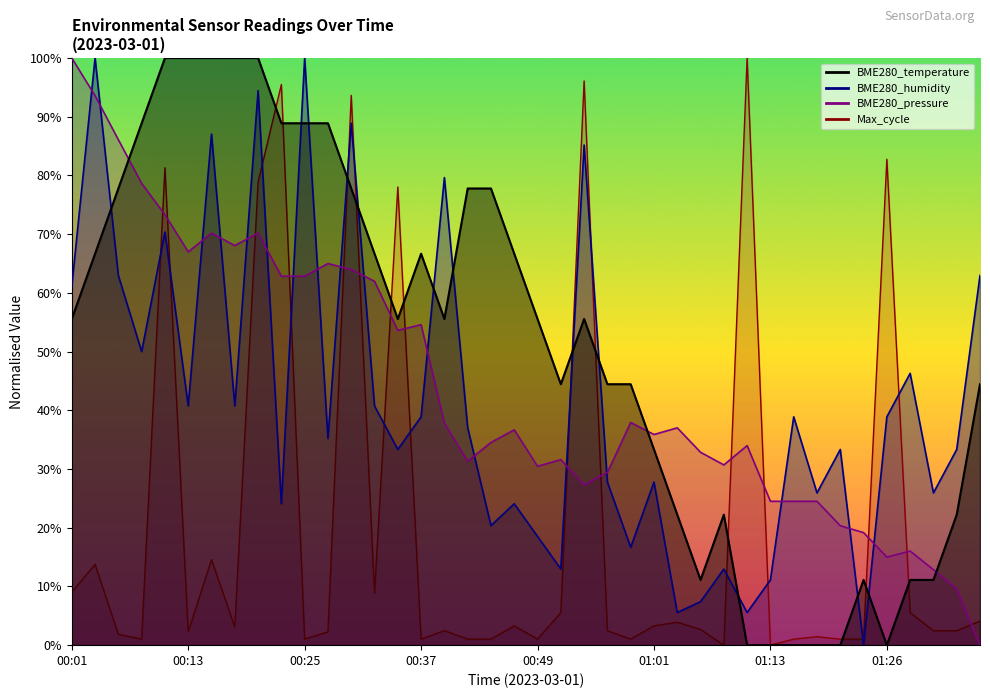

What is the difference between the maximum and minimum values in the BME280_humidity series?

100.0